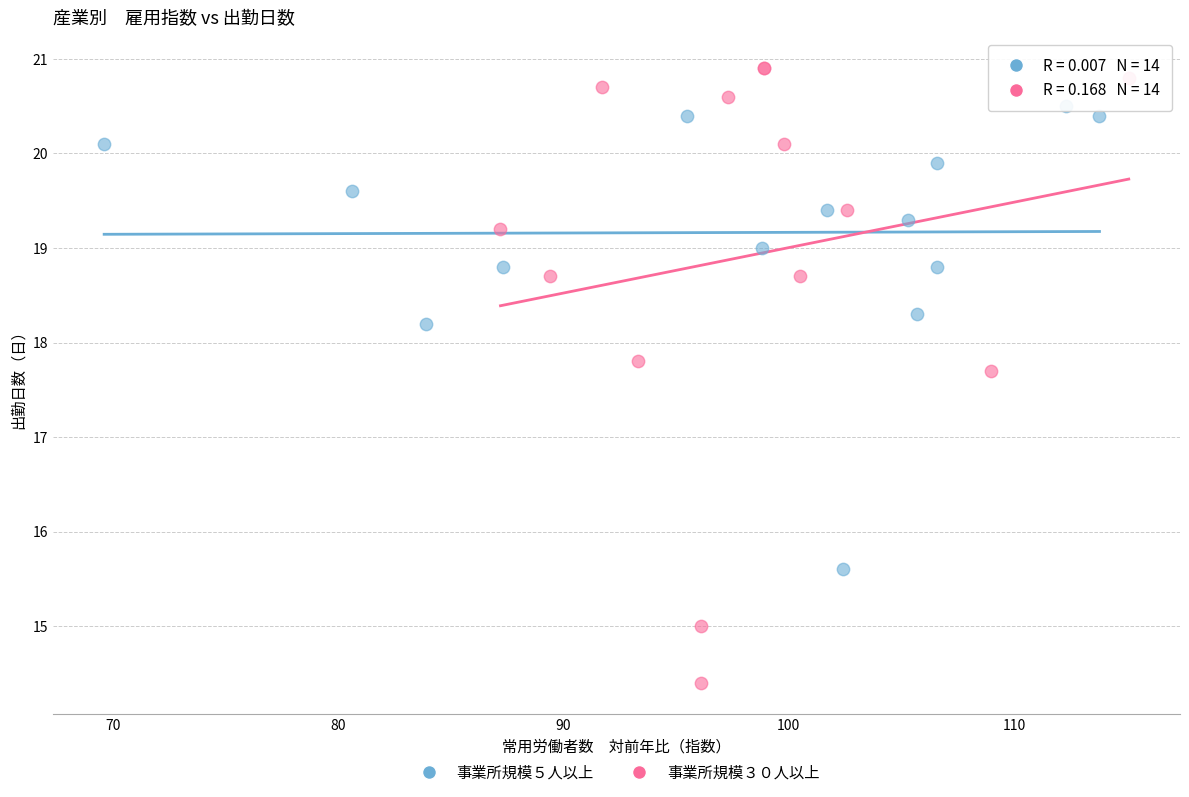

Which series has the largest Y range (max minus min)?

事業所規模３０人以上